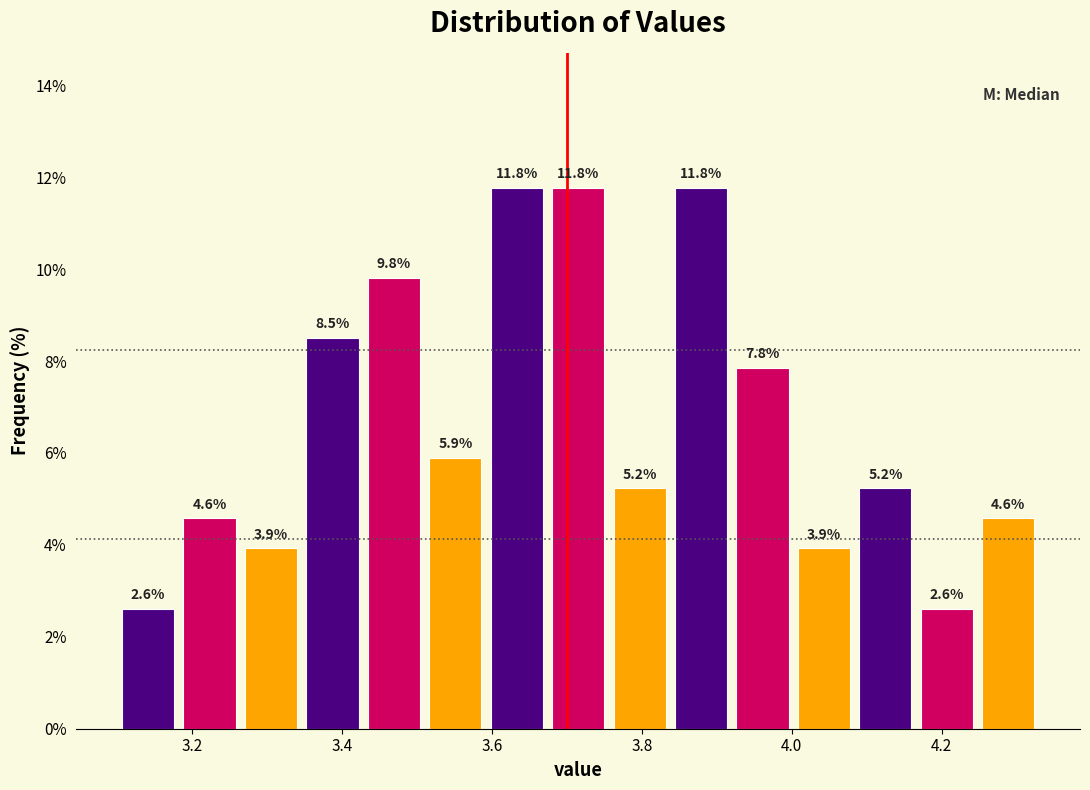

How tall is the bar that spans 3.838 to 3.920 on the x-axis? The bar edges are not printed on the chart, so give them approximately, as read against the axis.

11.8